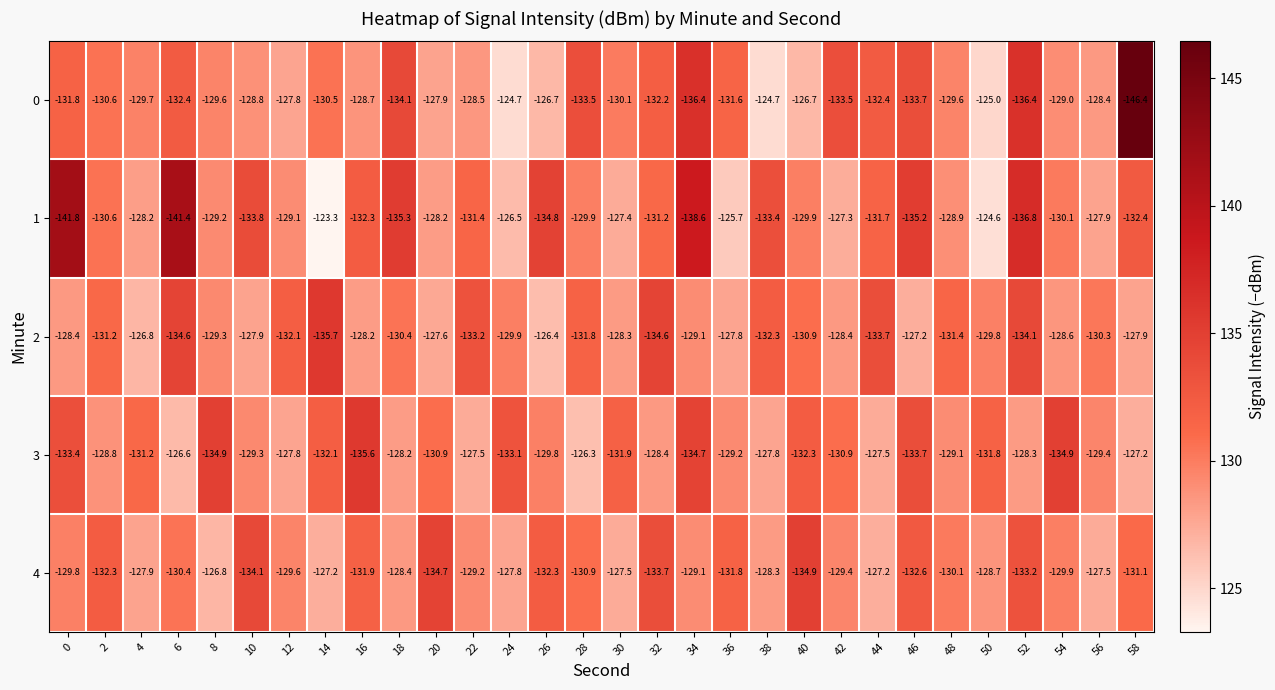

At which label does 4 reach its peak?

8